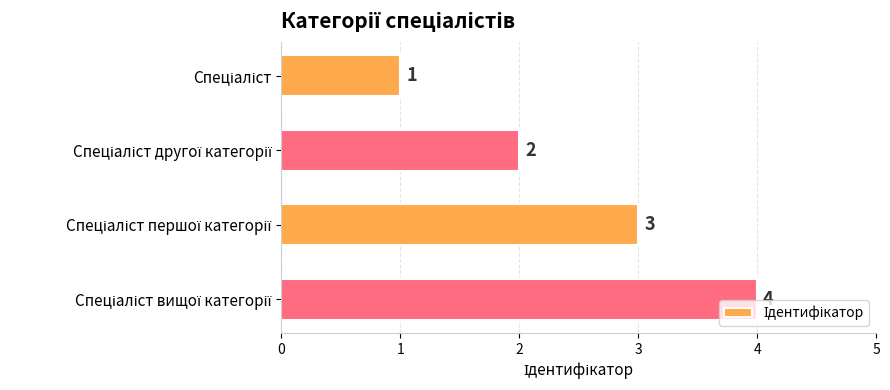

Are the bars grouped side by side (vs. stacked)?

No